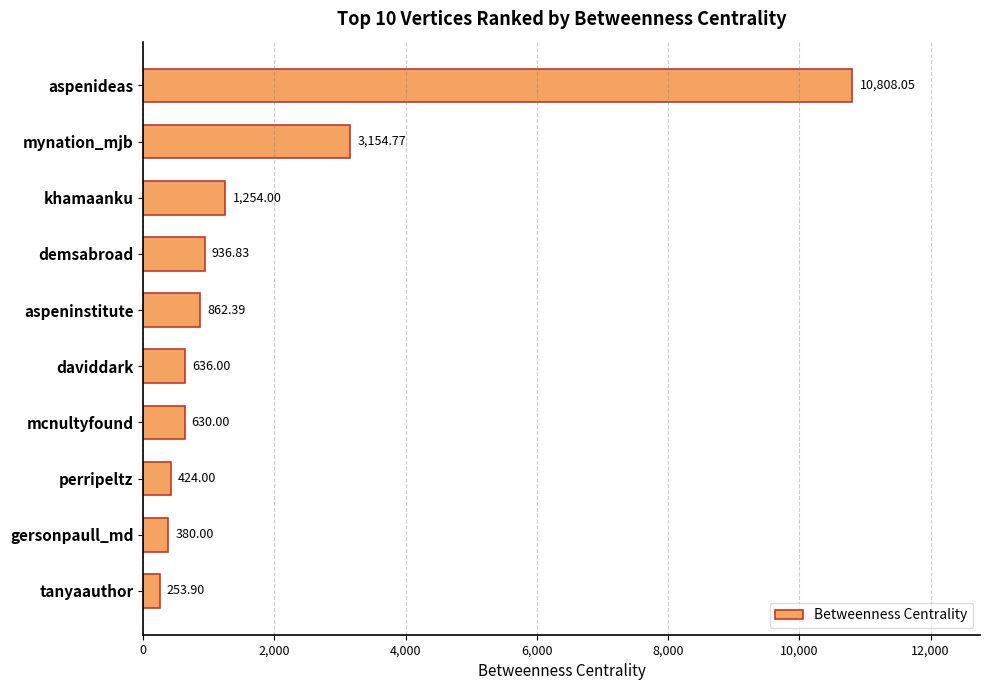

What is the maximum value shown in the chart?

10808.0